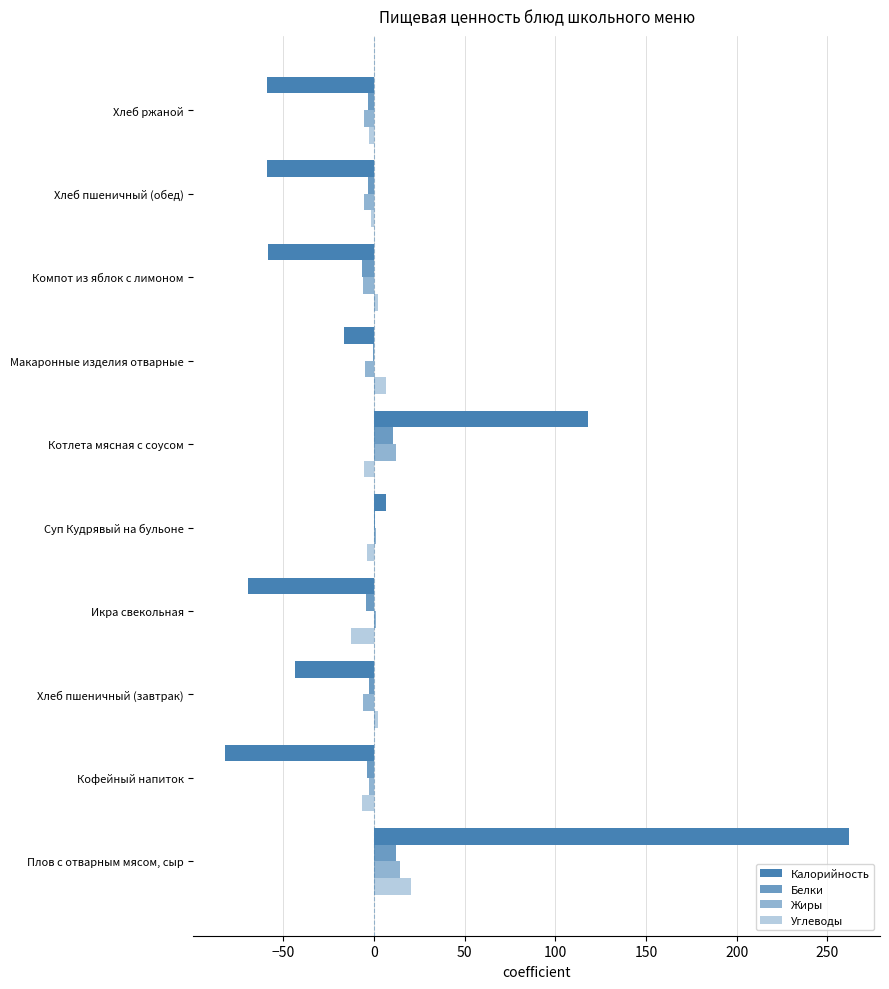

How many data points does each series have?

10